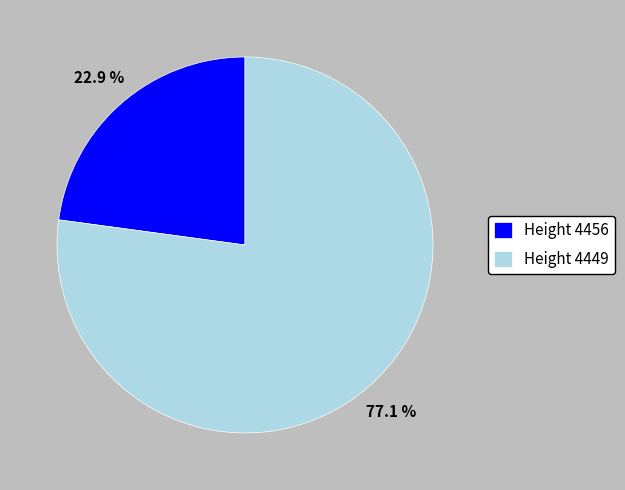

Which category has the smallest portion of the pie?

Height 4456